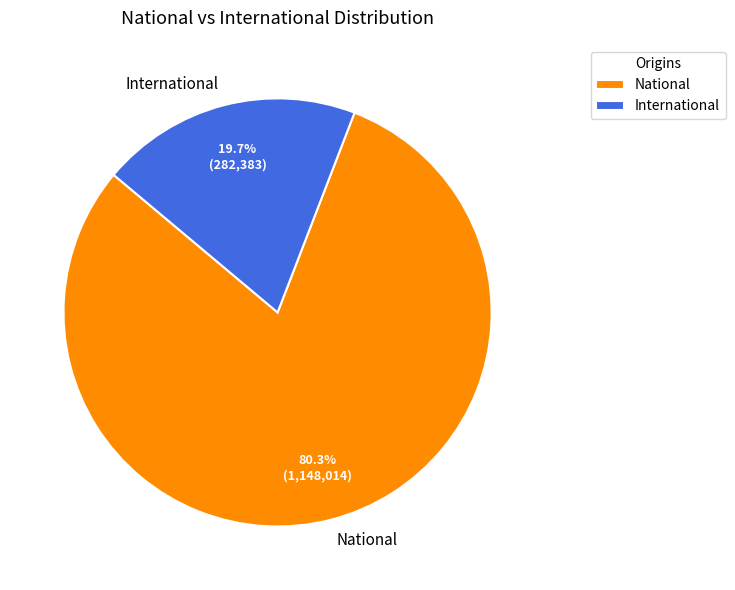

Which category has the smallest portion of the pie?

International